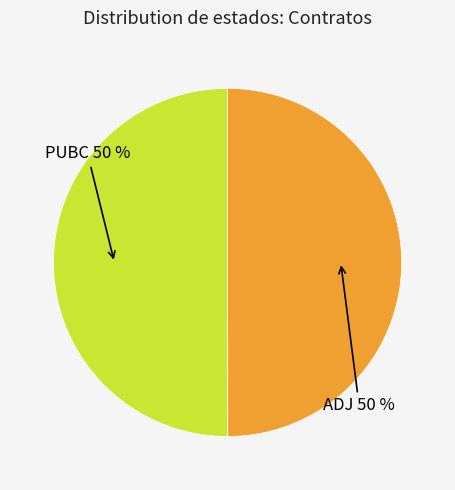

To the nearest percent, what is the average slice percentage?

50%